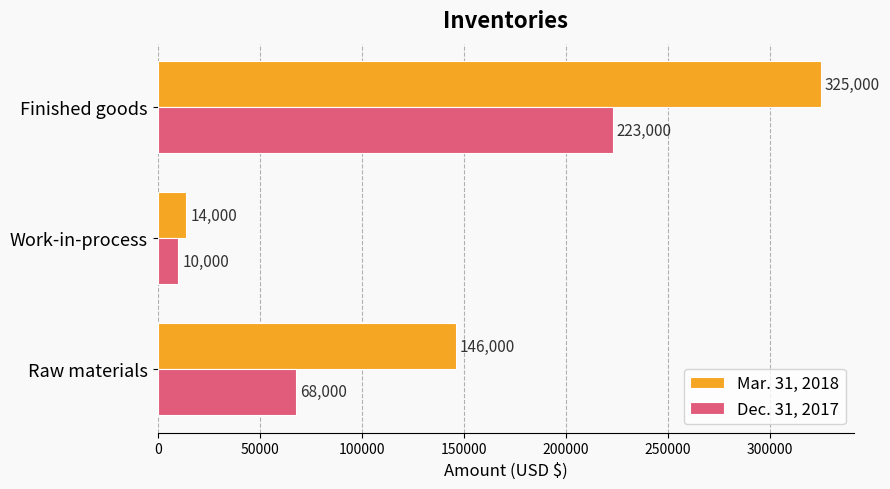

At which label is Dec. 31, 2017 closest to 116500?

Raw materials